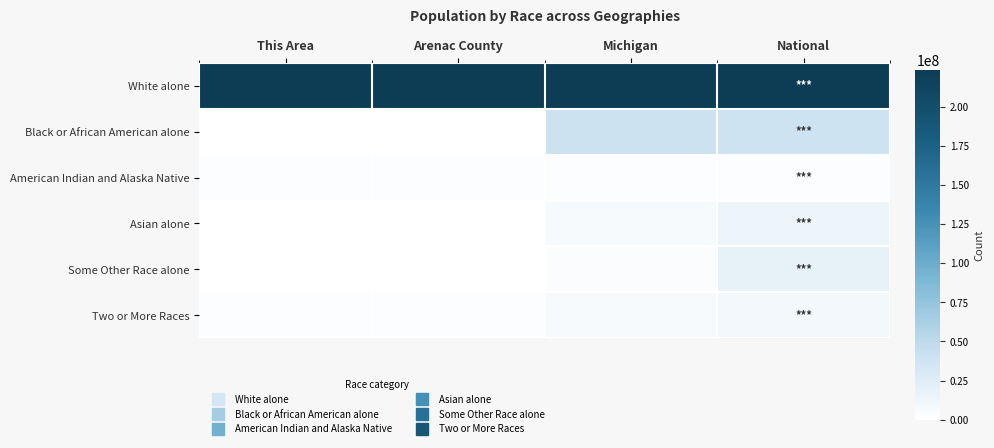

How many categories are shown in the chart?

4